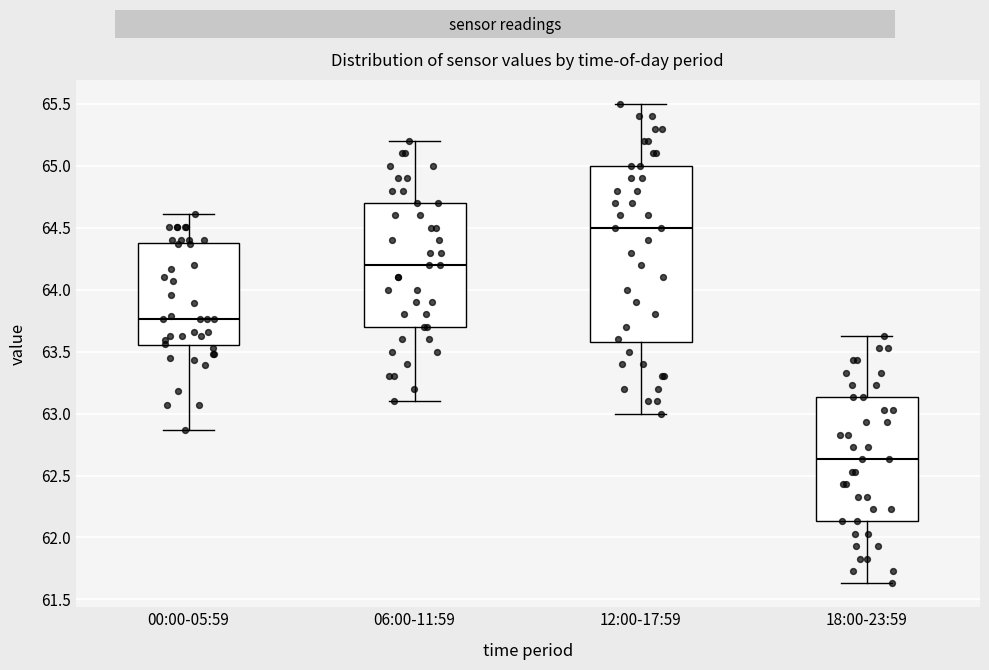

Which box is the tallest, from its lower edge to its upper edge?

12:00-17:59